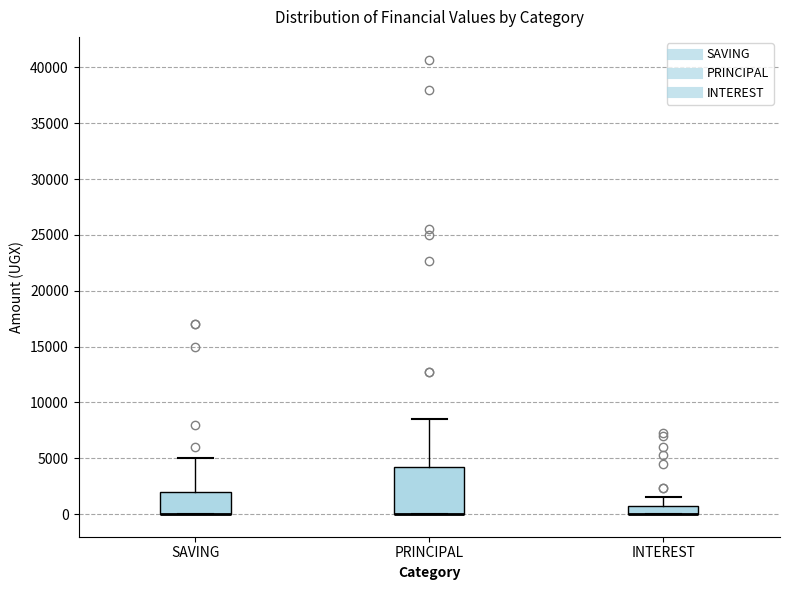

Reading left to right, read every box against the y-axis: the position of its median line, the range the box covers, and the ends of its whiskers. The values are not printed on the chart, so give them approximately, as read against the axis.

SAVING: median 0 (drawn on the box's lower edge), box 0 to 2000, whiskers 0 to 5000
PRINCIPAL: median 0 (drawn on the box's lower edge), box 0 to 4500, whiskers 0 to 8500
INTEREST: median 0 (drawn on the box's lower edge), box 0 to 1000, whiskers 0 to 1500